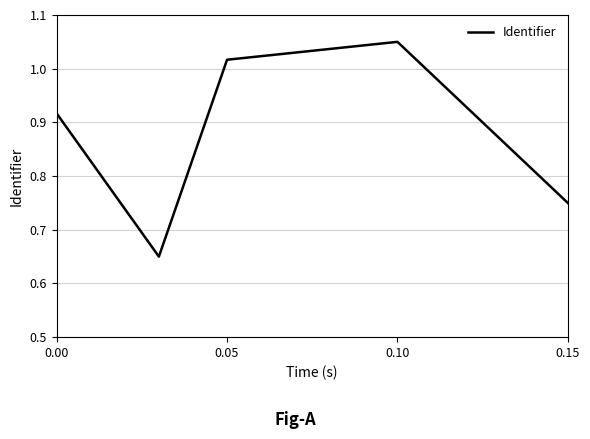

What is the difference between the maximum and second lowest values?

0.3